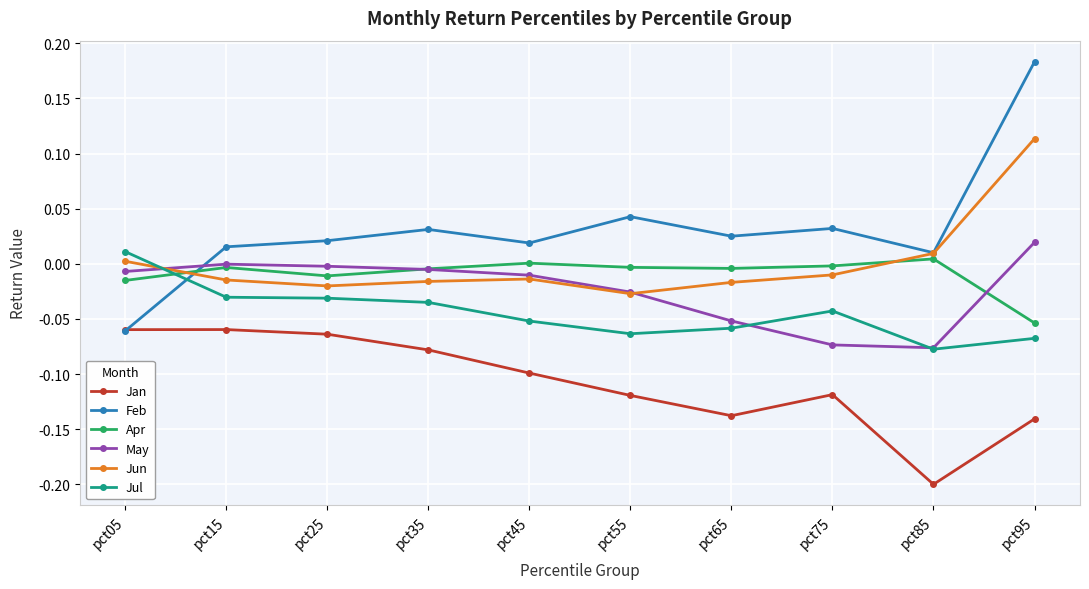

Which series has the widest spread of values?

Feb